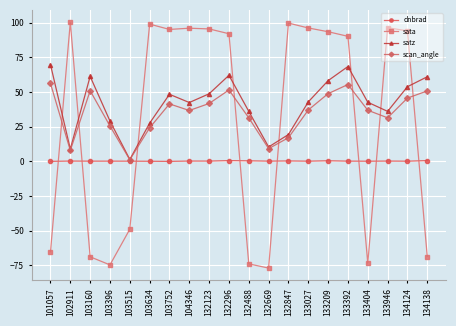

What is the value of the dnbrad point at the 13th from the left?

0.3